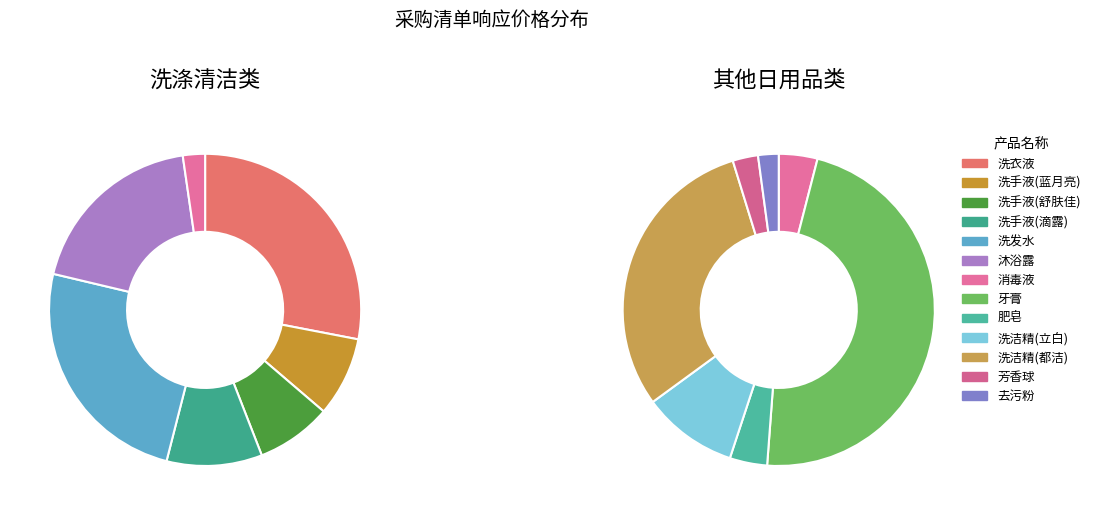

Count the number of slices in the pie.

13